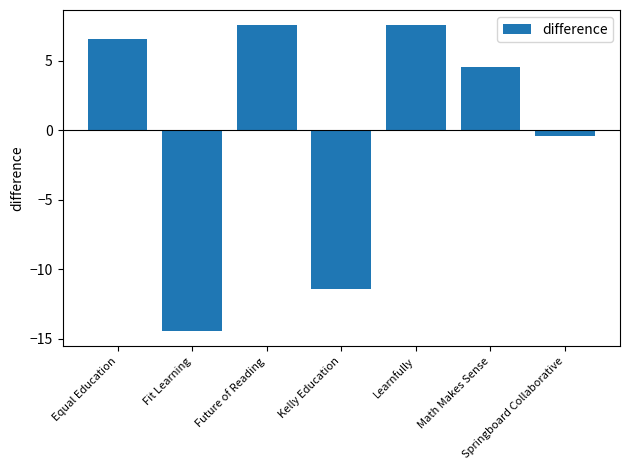

What is the change in value from Equal Education to Math Makes Sense?

-2.0